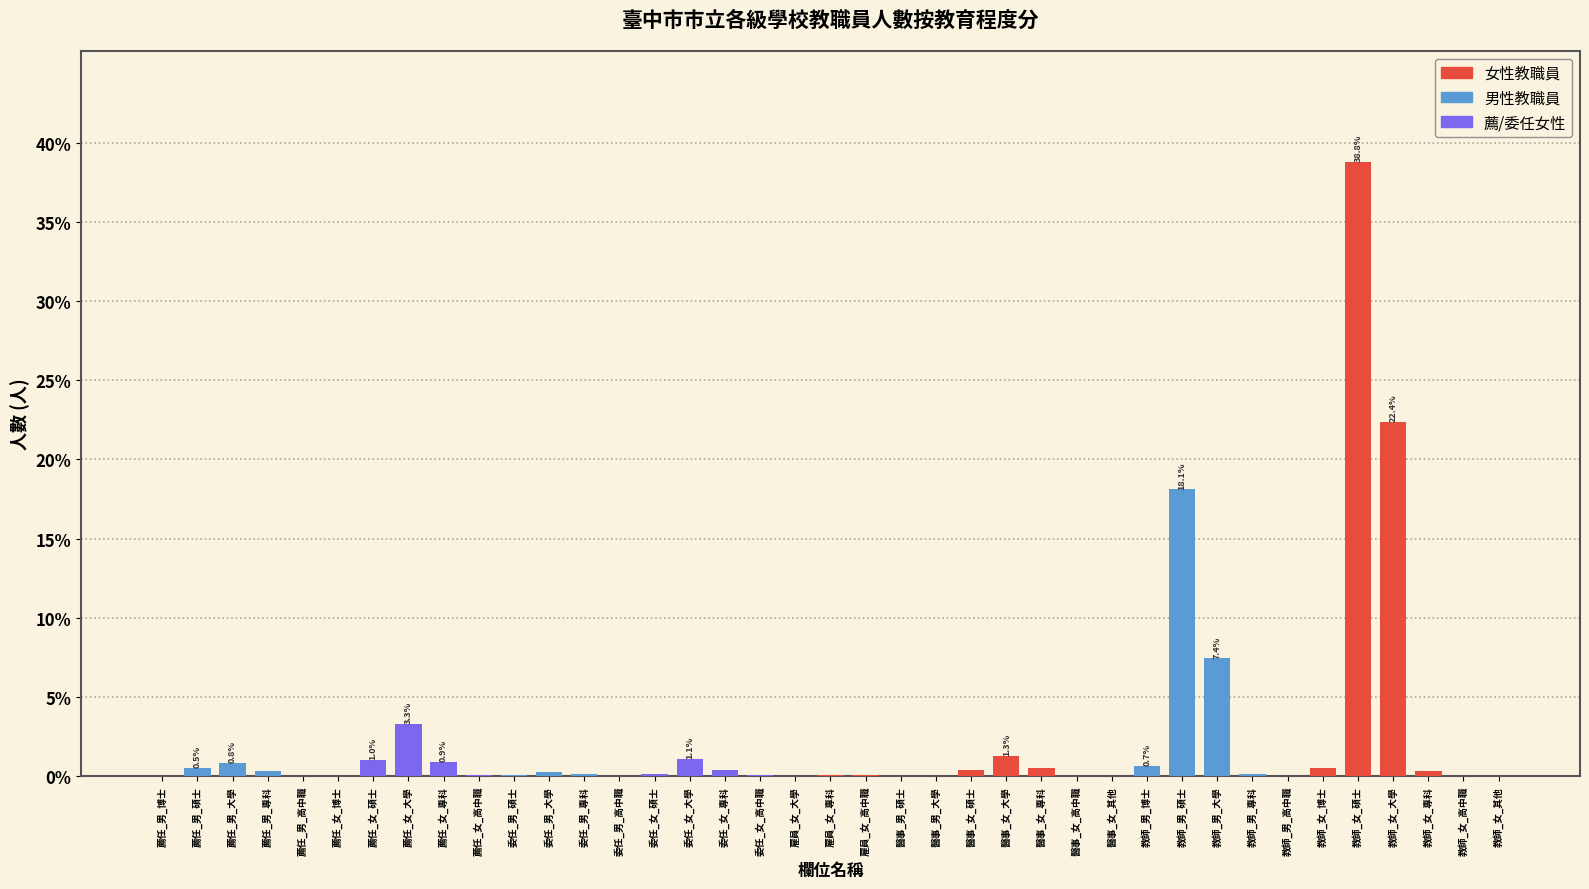

At which label is the value closest to 19?

教師_男_碩士